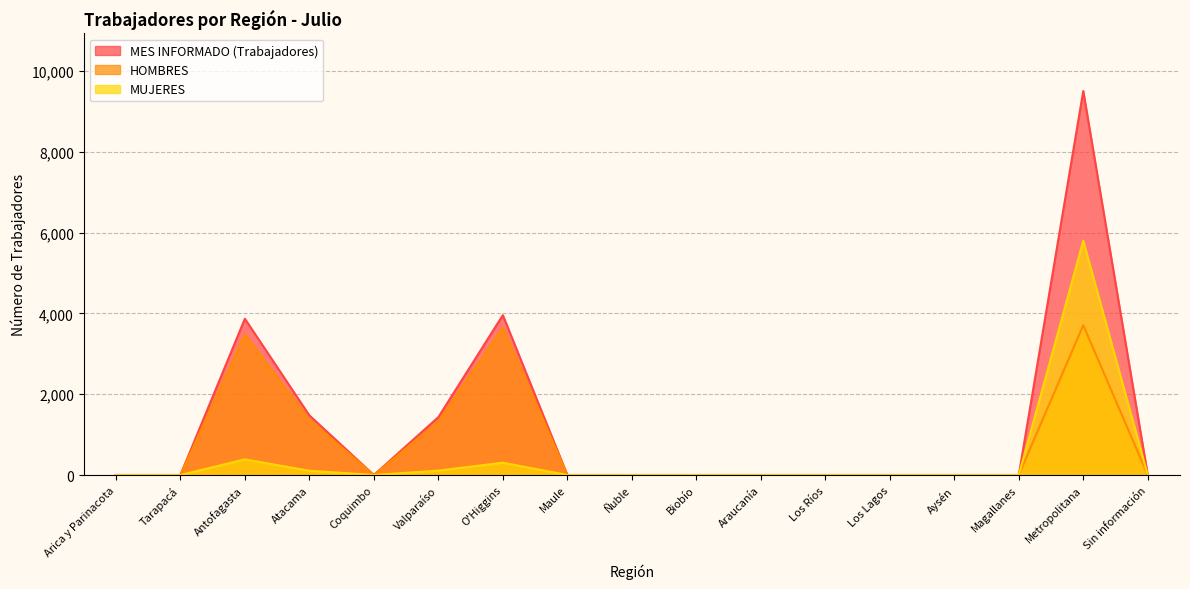

What is the label of the 17th point from the left?

Sin información